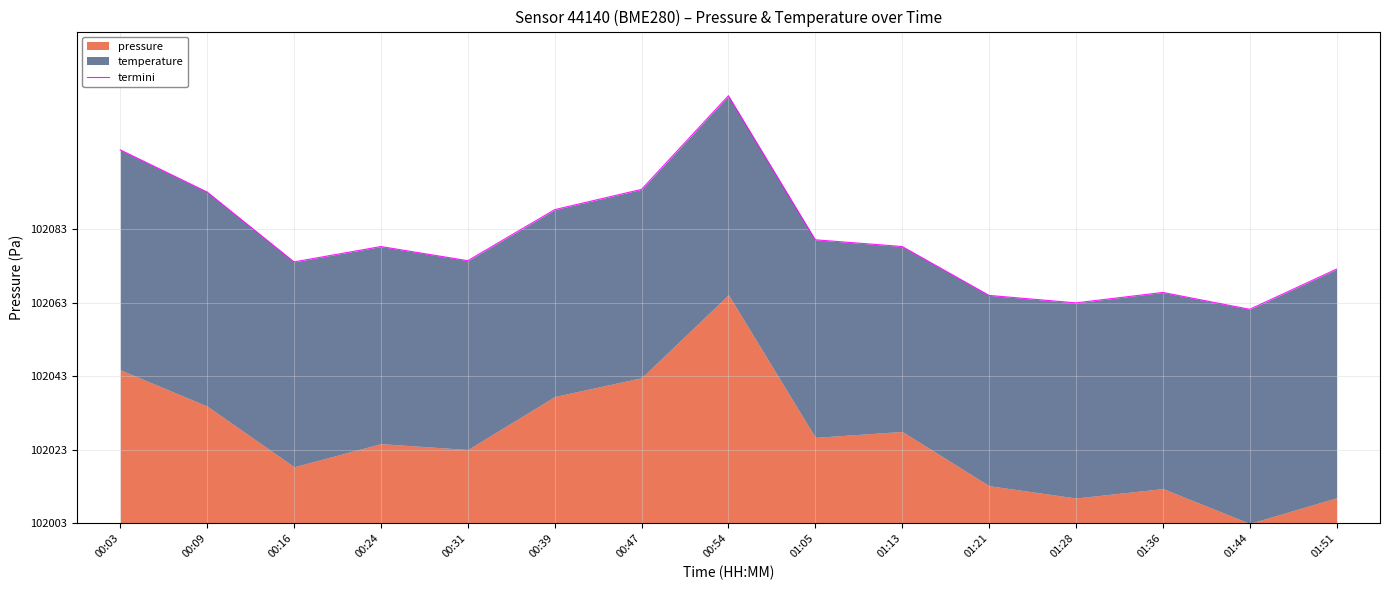

Where is the first local maximum?

00:24